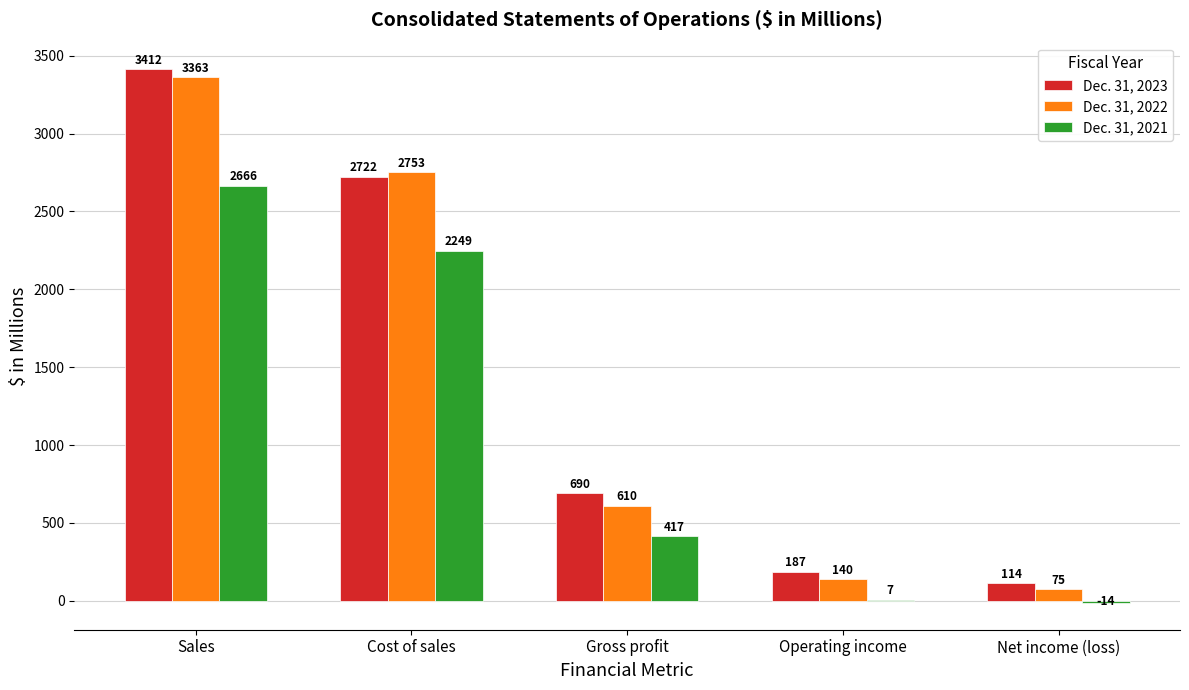

Does the chart contain stacked bars?

No